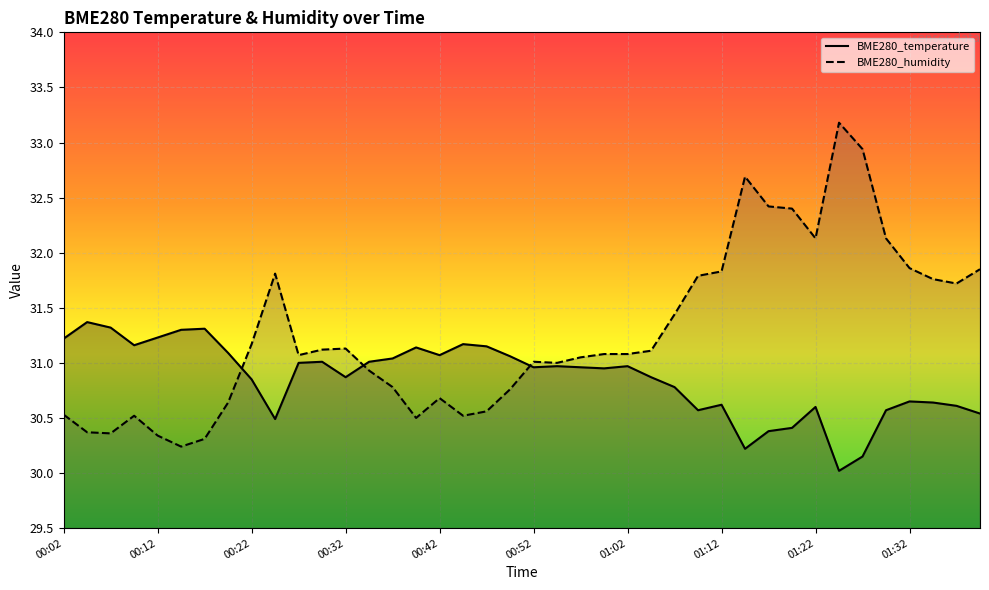

How many times do BME280_humidity and BME280_temperature cross each other?

3